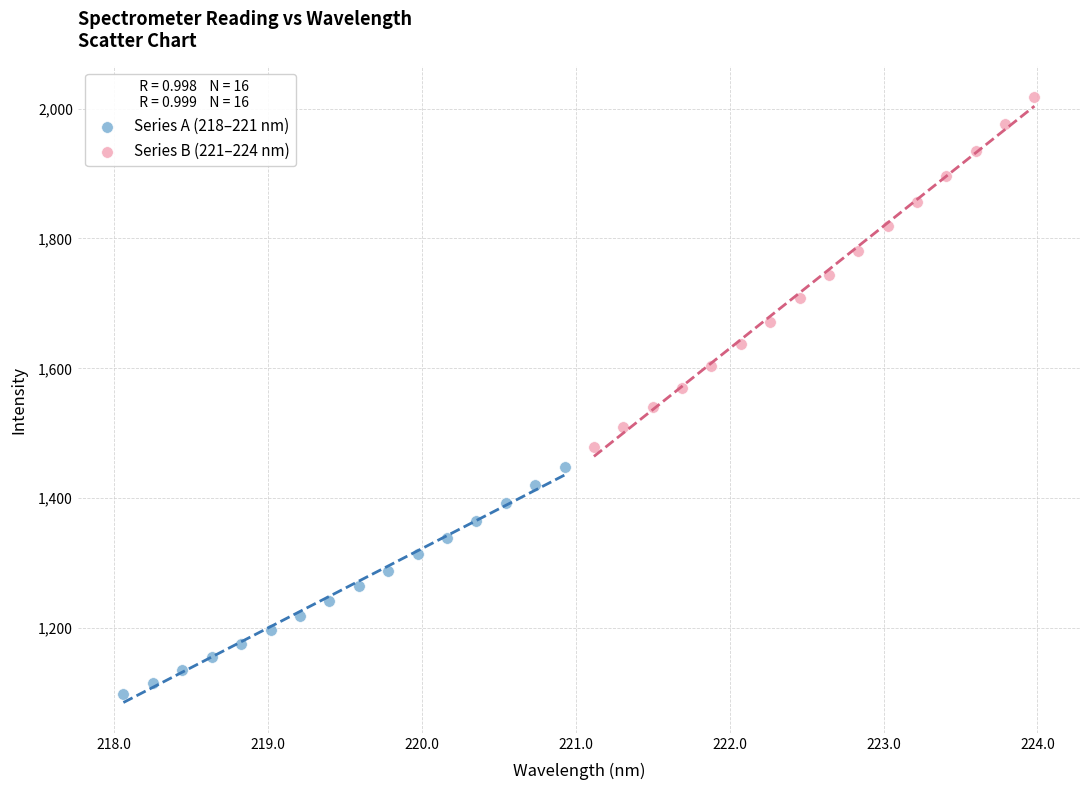

Which series reaches the minimum Y coordinate?

Series A (218–221 nm)